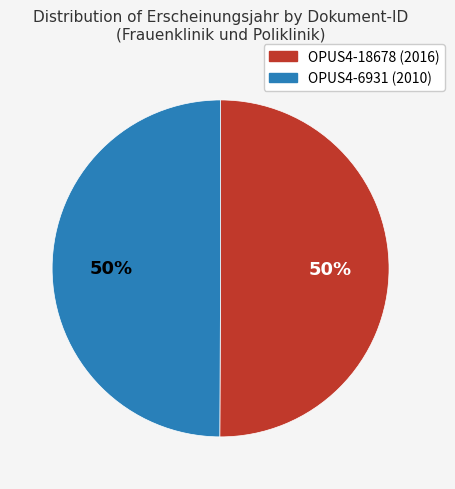

How many segments does this pie chart have?

2